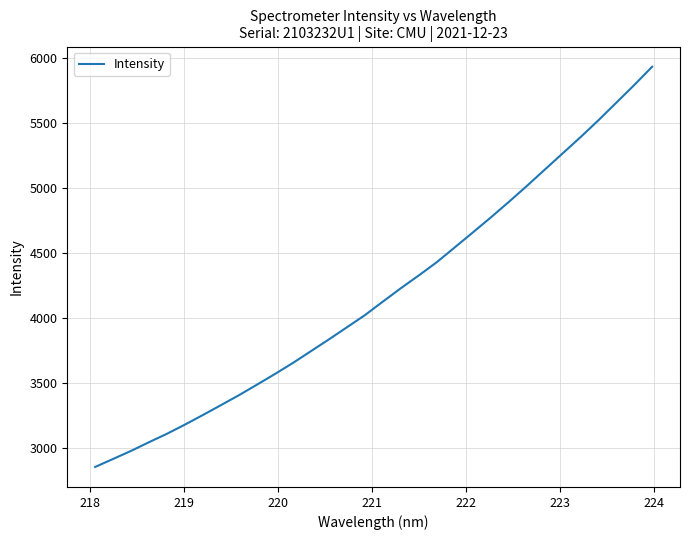

What is the minimum value shown in the chart?

2854.9